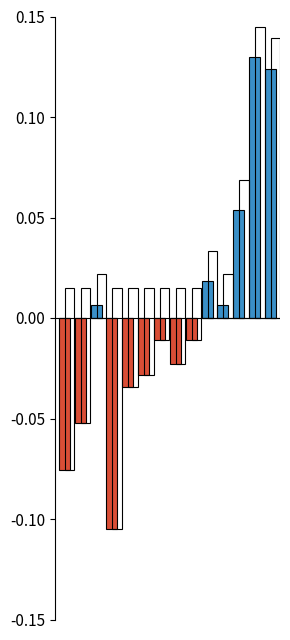

What is the maximum value shown in the chart?

0.1